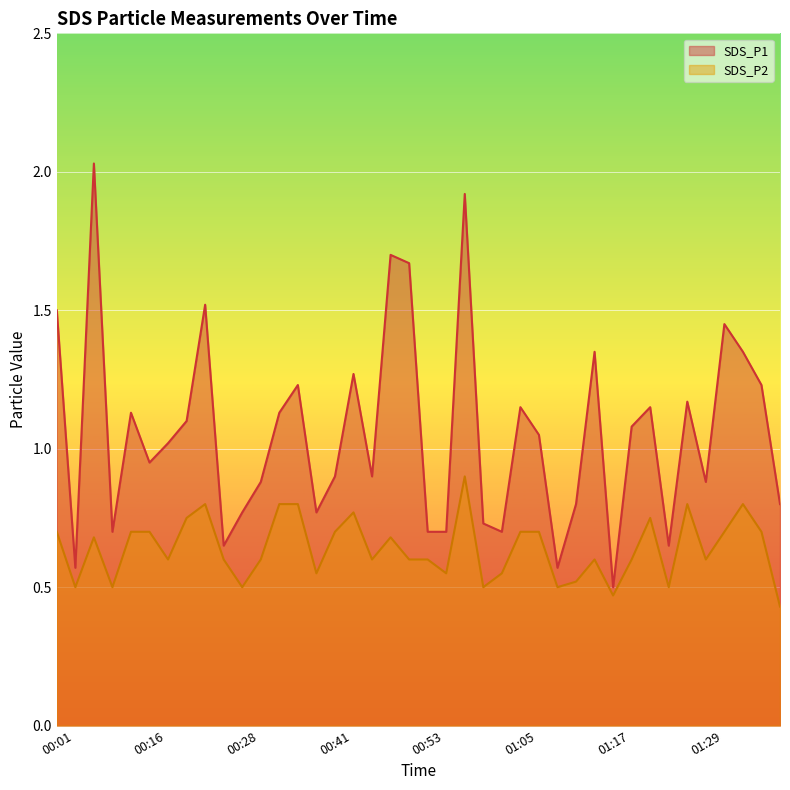

At which label is SDS_P2 closest to 0?

01:39